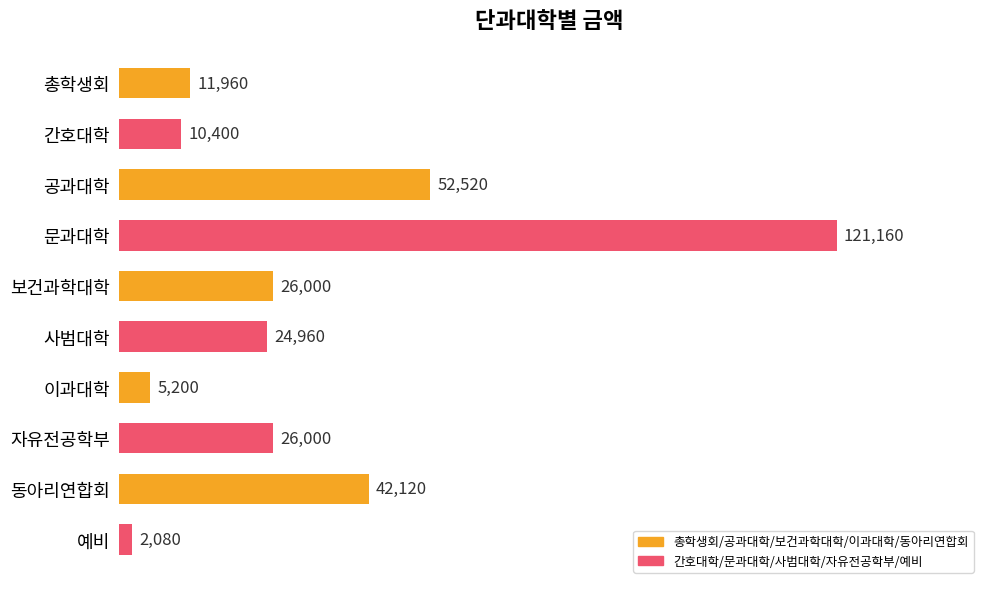

Count the number of categories in the chart.

10